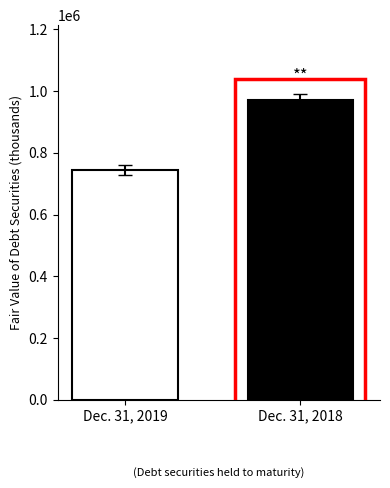

What is the smallest value displayed?

744296